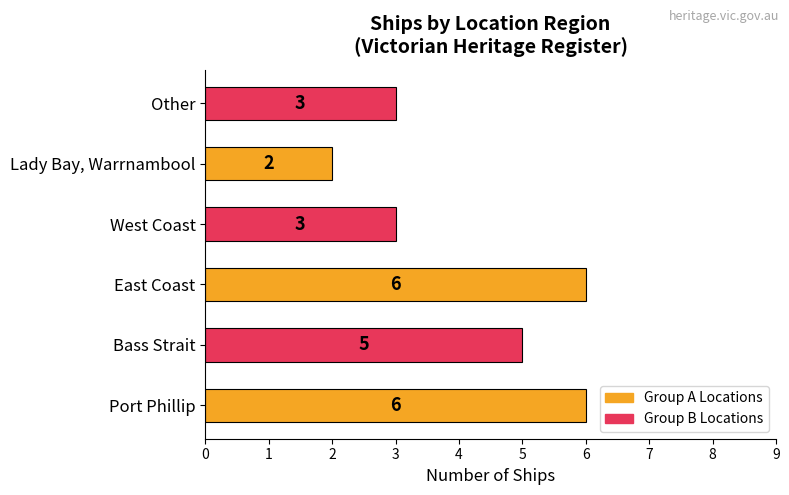

Does the chart contain stacked bars?

No